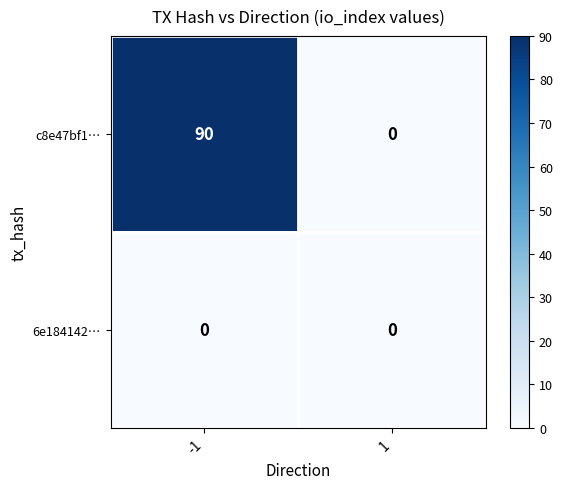

Which series has the largest total across all categories?

c8e47bf1…